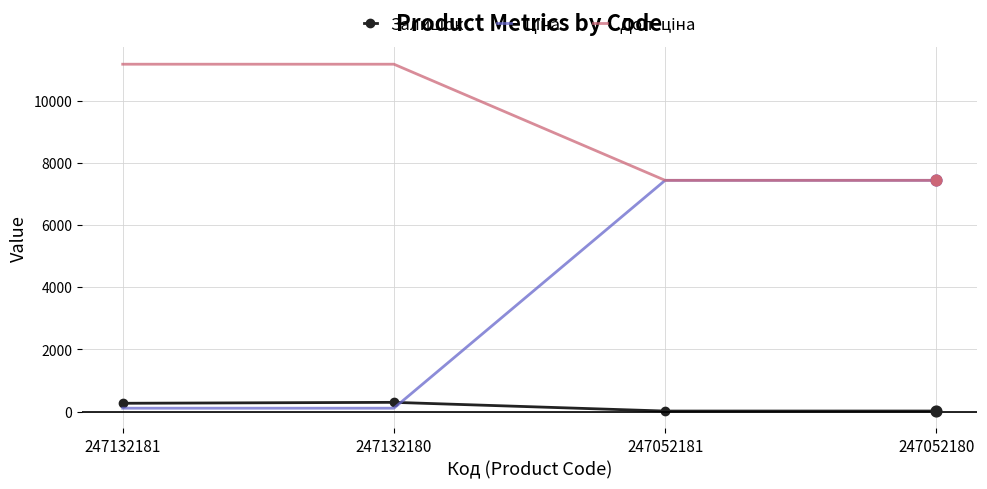

Is it true that Залишок equals 21.0 at 247052180?

True